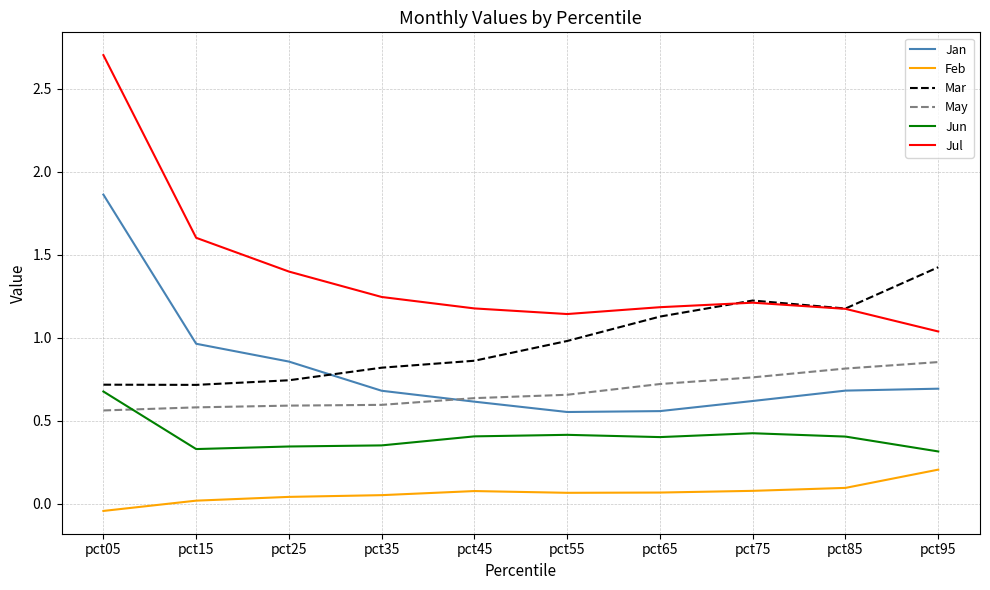

At which category is the sum across all series the highest?

pct05